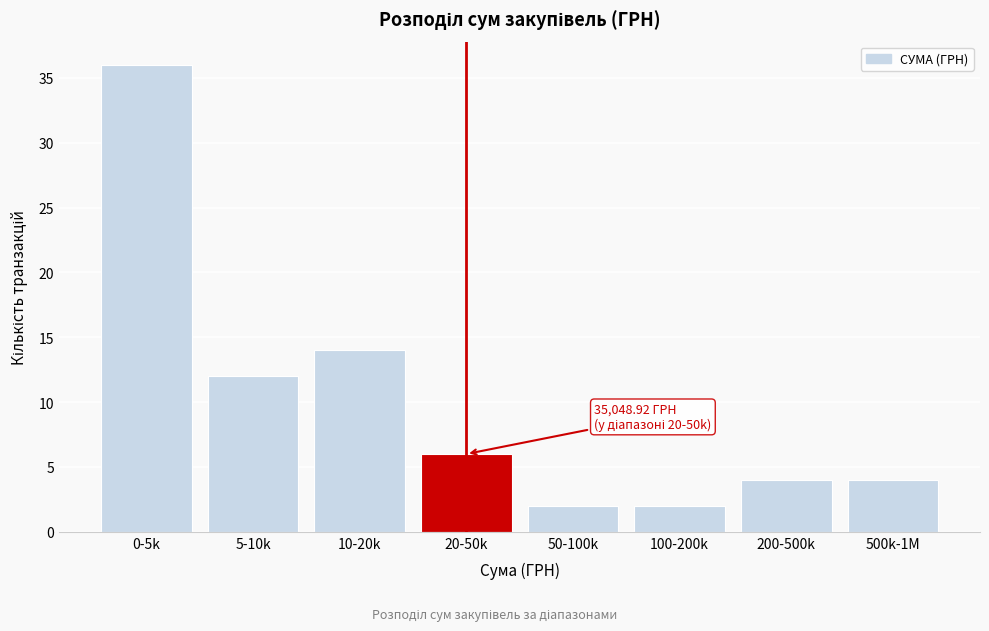

Reading left to right, extract all data points from this chart.

0-5k=36	5-10k=12	10-20k=14	20-50k=6	50-100k=2	100-200k=2	200-500k=4	500k-1M=4